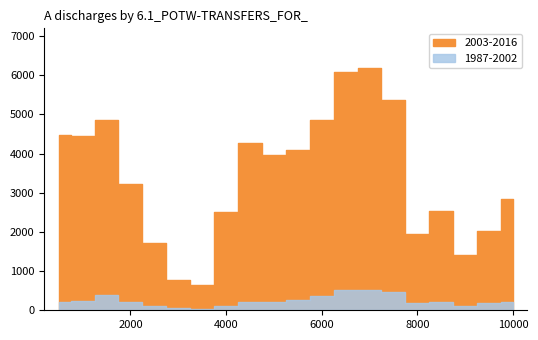

Is this an area chart (filled region under the line)?

No